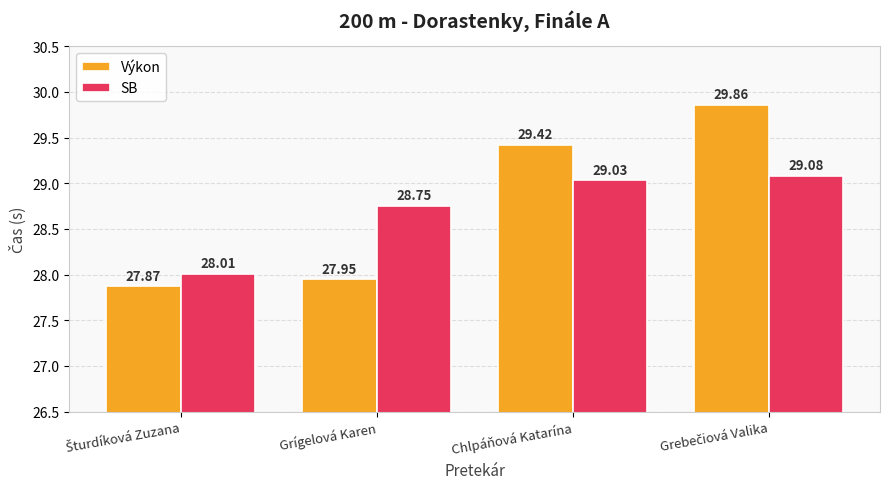

How many categories are shown in the chart?

4